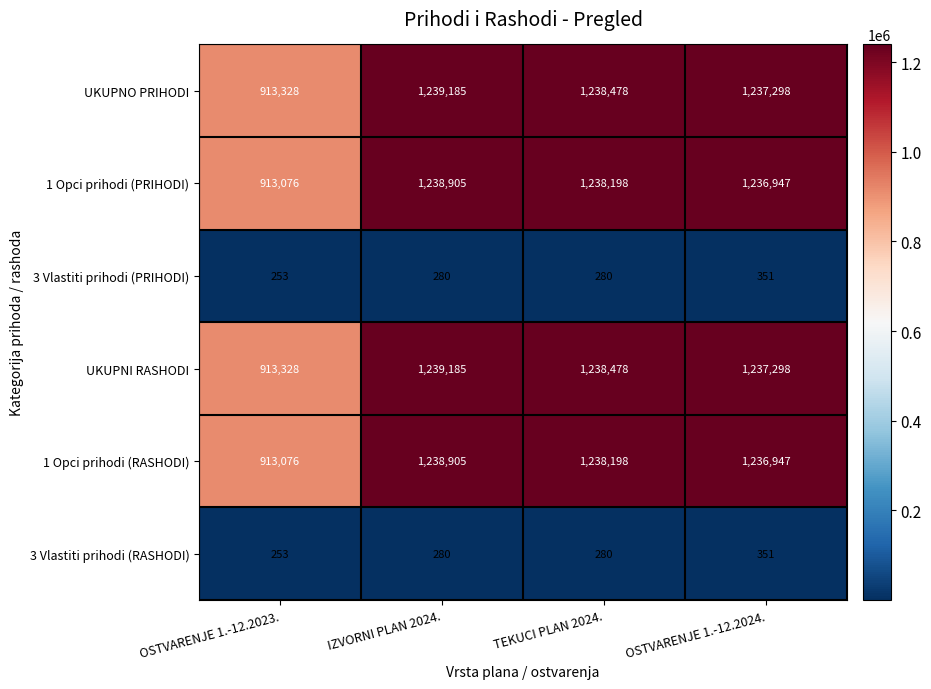

How many distinct data groups are displayed?

6